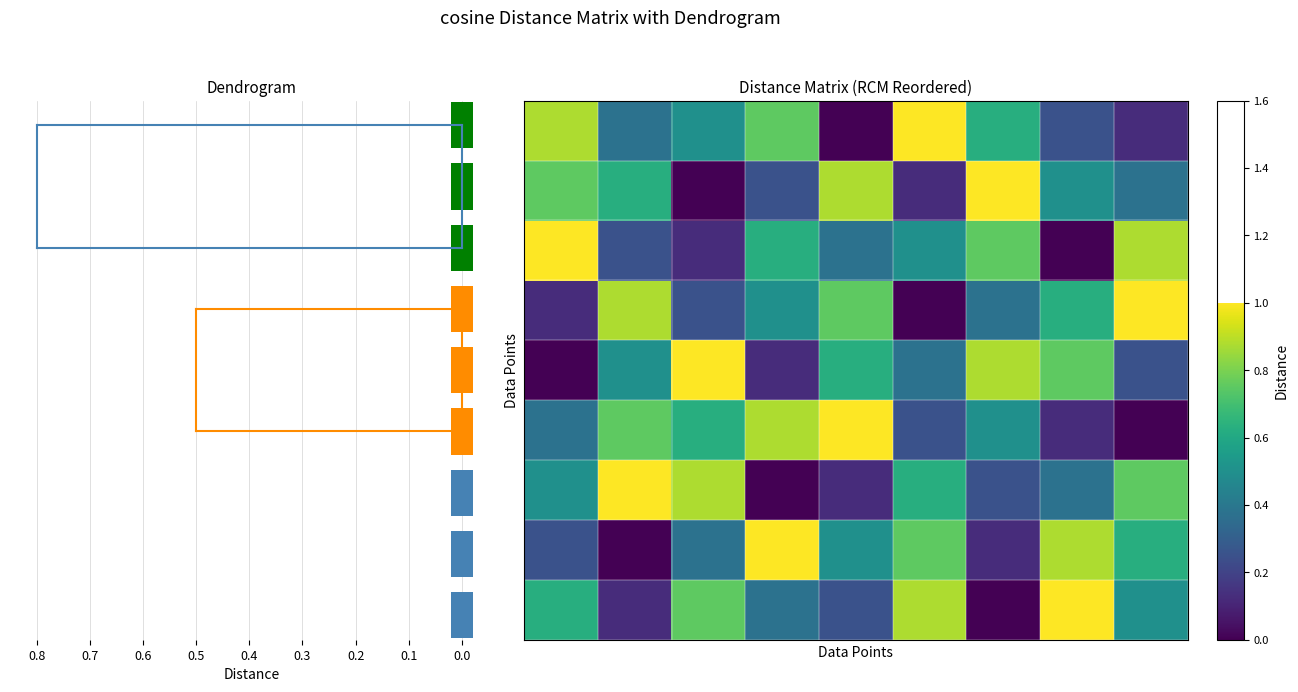

The value of Row2 at 0.0 is 0.2. True or false?

False